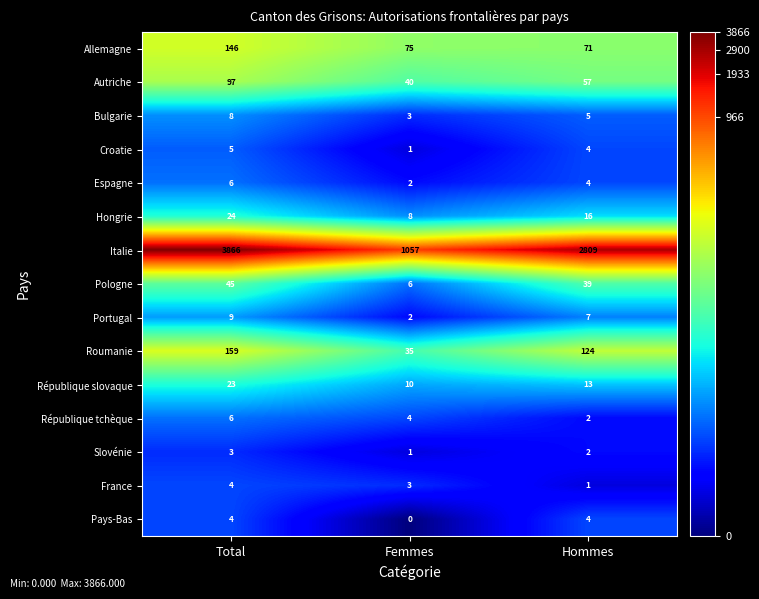

At how many categories does at least one series exceed 842?

3